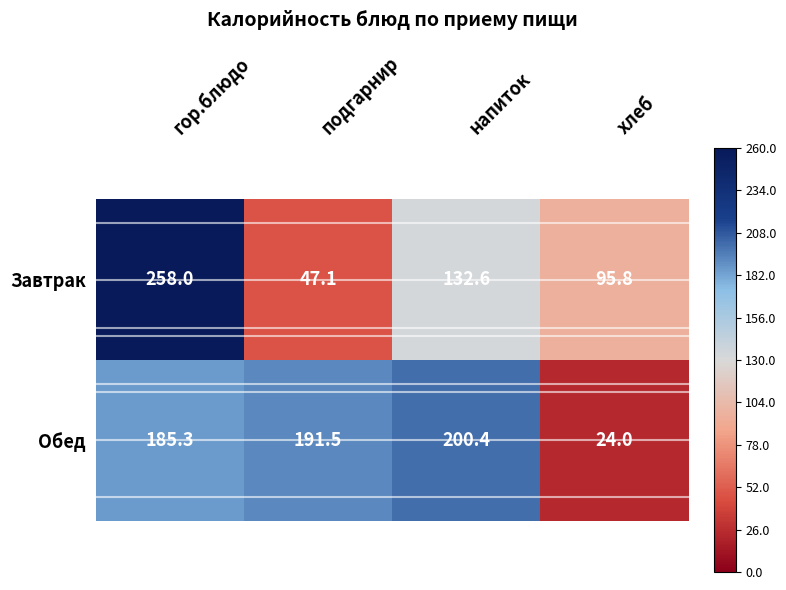

The Обед series shows 200.4 at напиток. True or false?

True